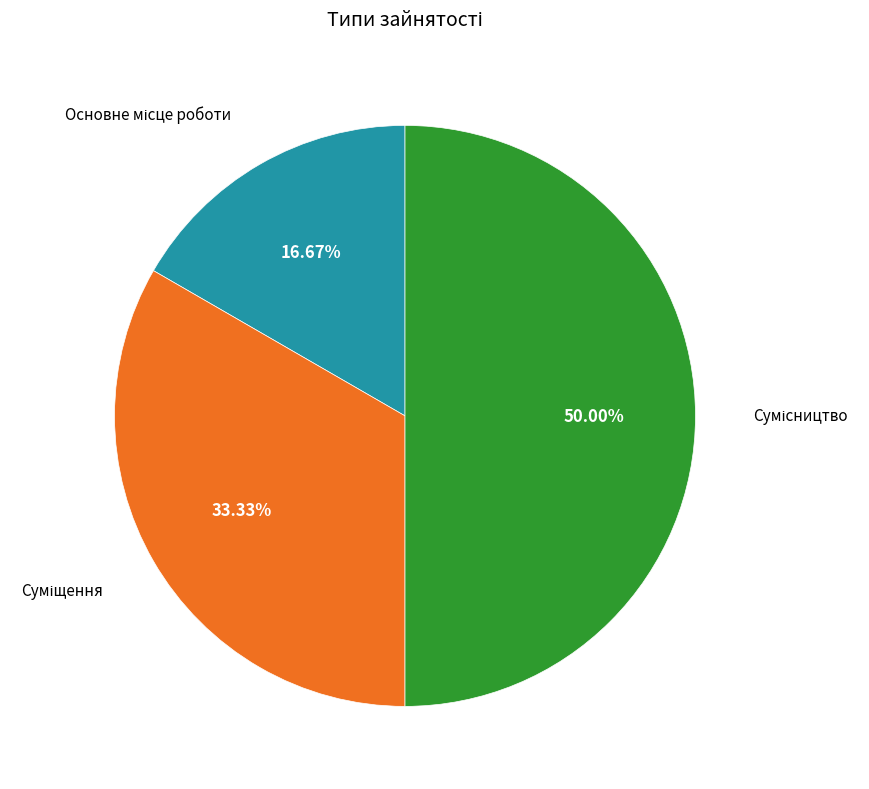

Do Суміщення and Основне місце роботи together represent more than half of the pie?

No